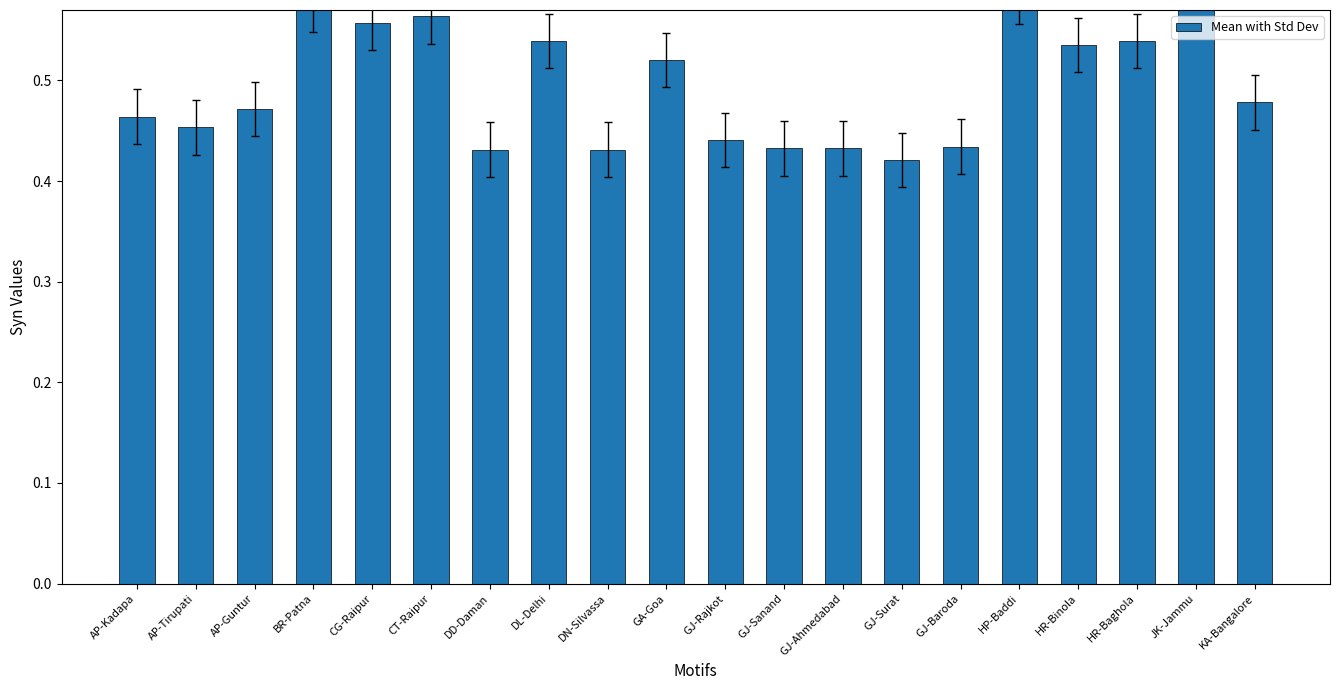

Reading left to right, list all the values displayed in this chart.

0.5	0.5	0.5	0.6	0.6	0.6	0.4	0.5	0.4	0.5	0.4	0.4	0.4	0.4	0.4	0.6	0.5	0.5	0.6	0.5